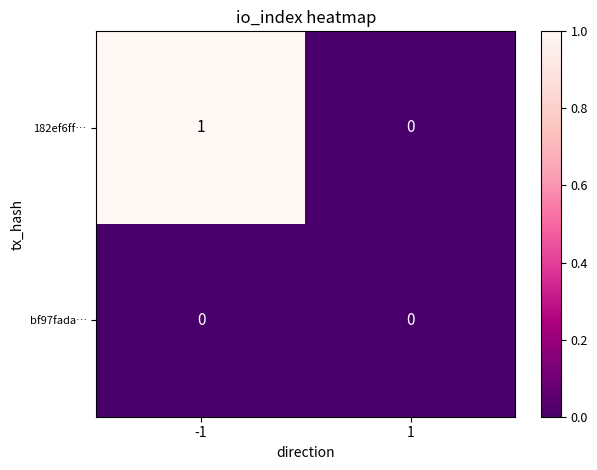

List the series in order of their overall mean, lowest first.

bf97fada…, 182ef6ff…